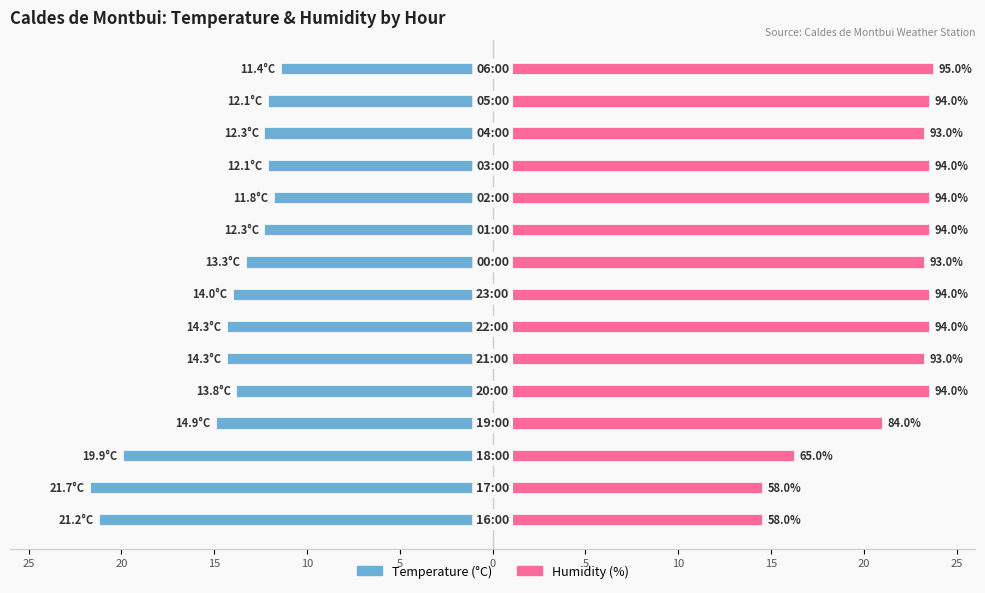

How many bars are there in each group?

2